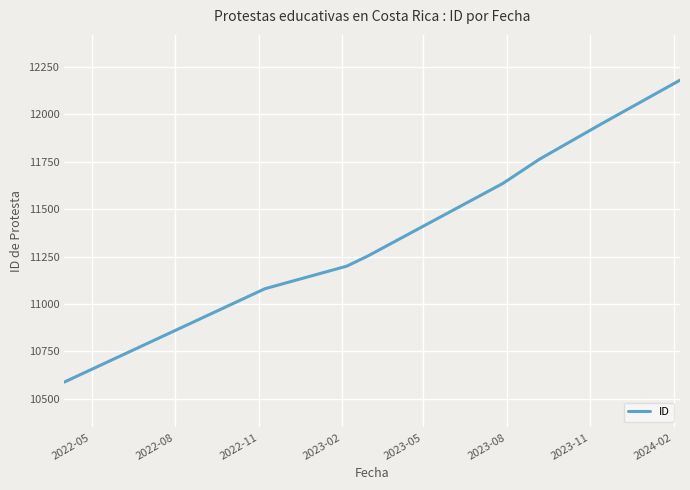

What is the difference between the maximum and second lowest values?

1101